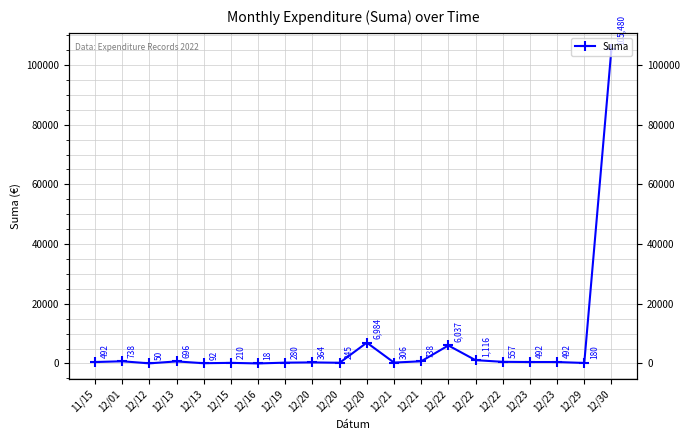

What is the change in value from 12/29 to 12/30?

+105300.0